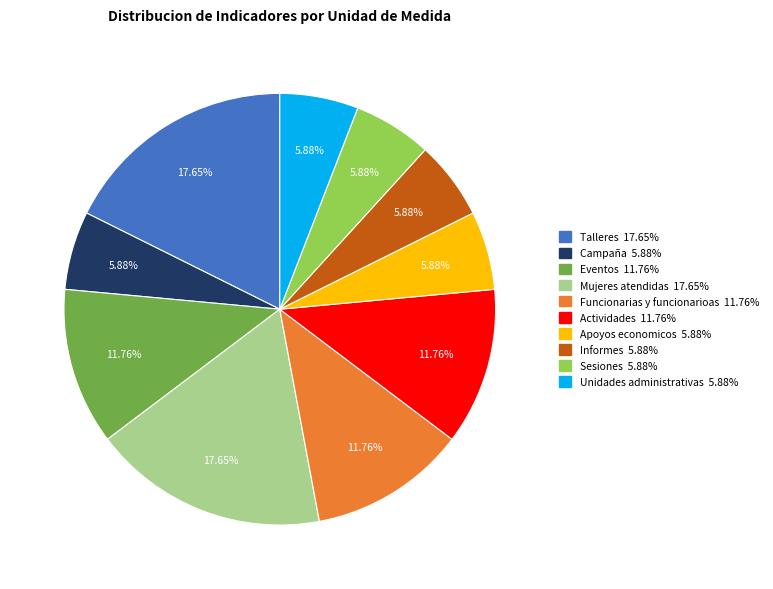

To the nearest percent, what is the difference between the largest and smallest slice percentages?

12%